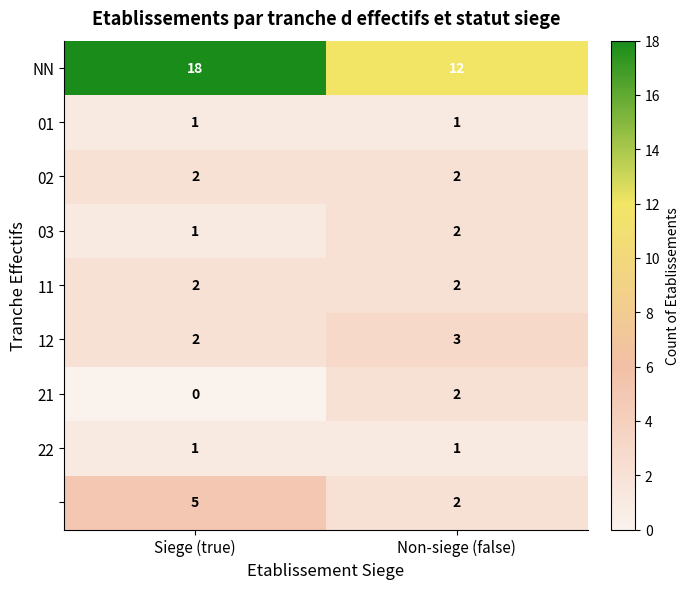

What is the total value across all series at Non-siege (false)?

27